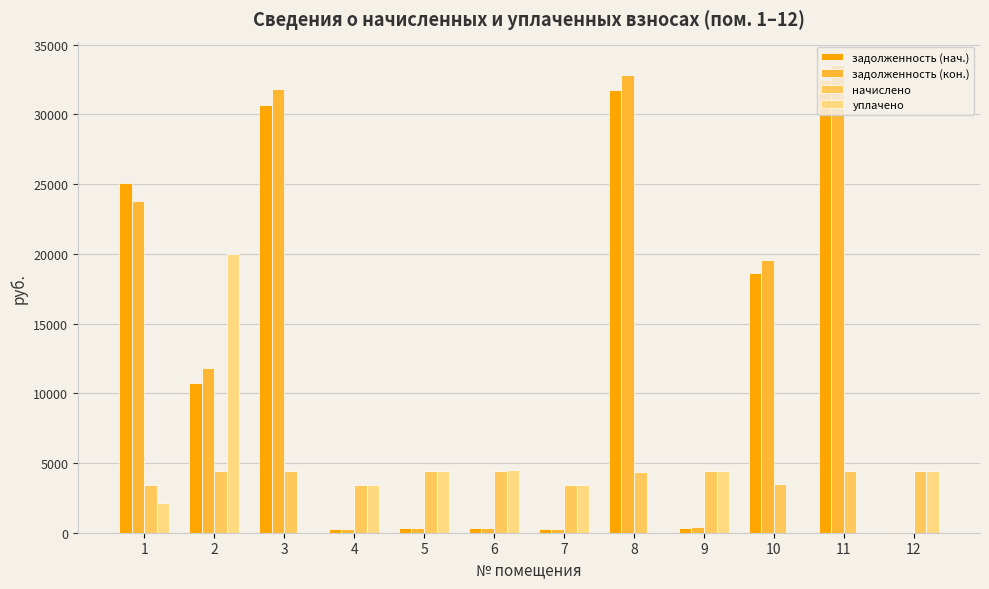

How many groups of bars are there?

12